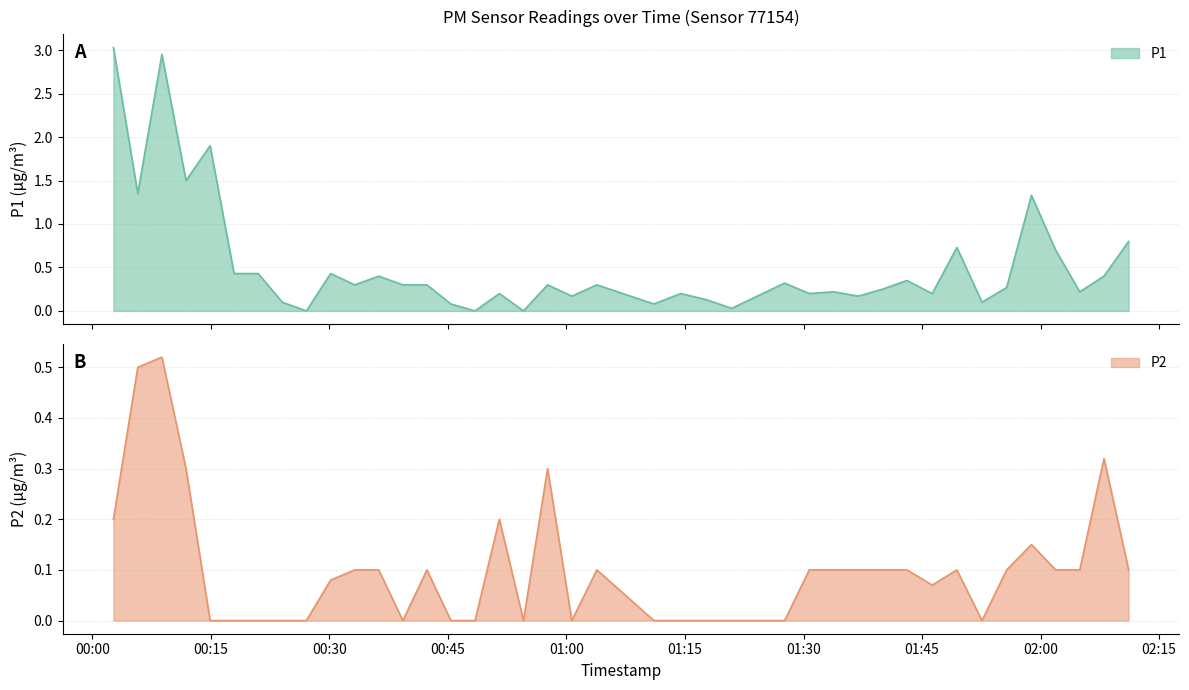

True or false: P2 has more than 2 interior local peaks.

True